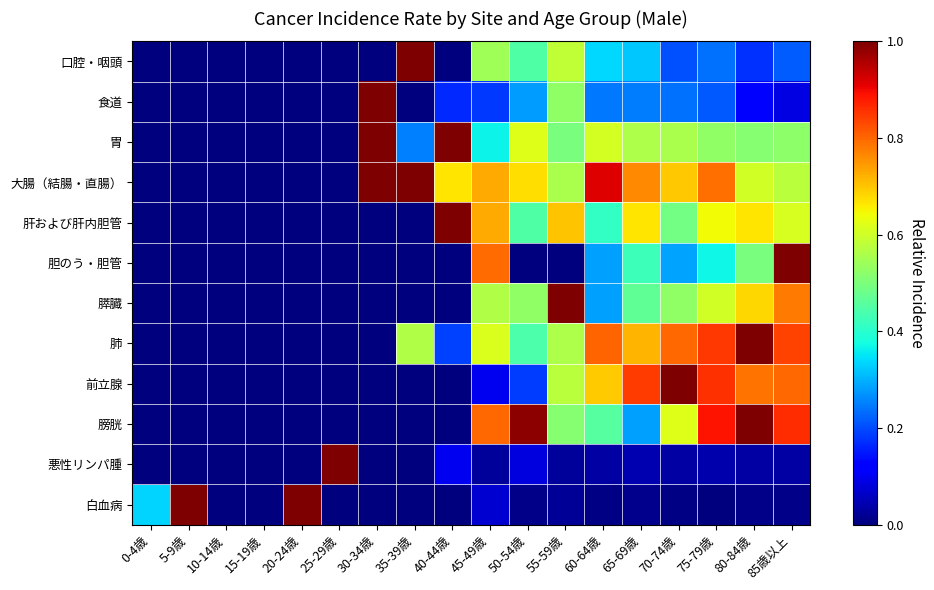

At which category is the sum across all series the highest?

85歳以上